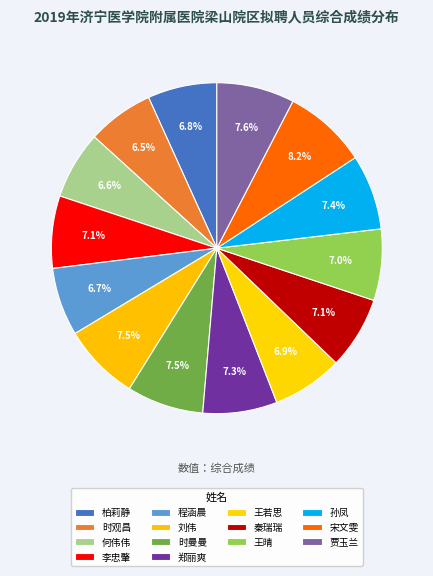

How many segments does this pie chart have?

14